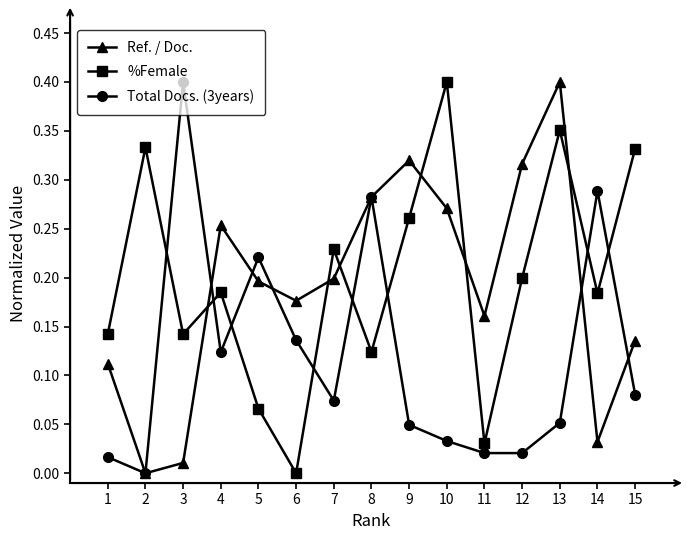

Between 2 and 14, which series saw the biggest shift?

Total Docs. (3years)